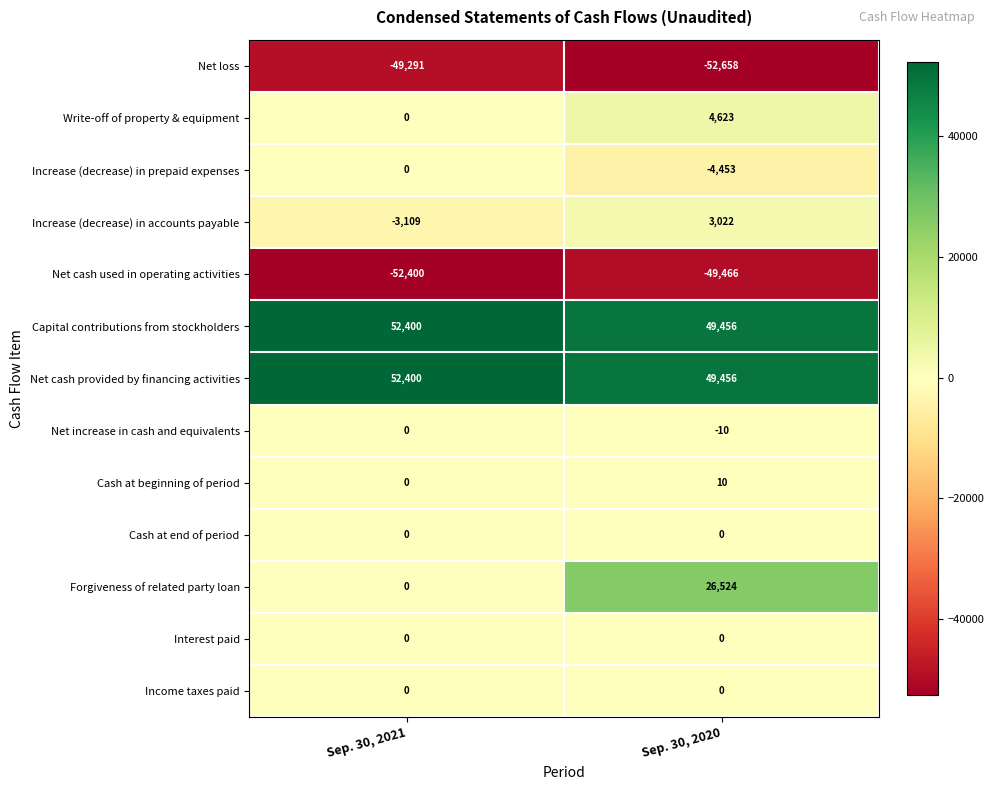

Is the value of Net cash provided by financing activities at Sep. 30, 2020 greater than the value of Write-off of property & equipment at Sep. 30, 2020?

Yes